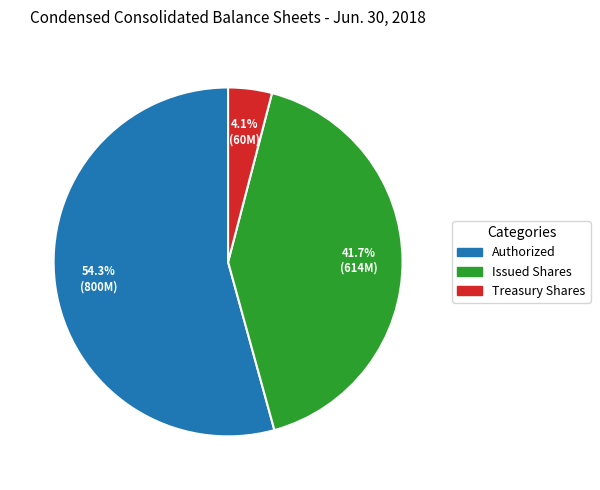

To the nearest percent, what is the difference between the largest and smallest slice percentages?

50%